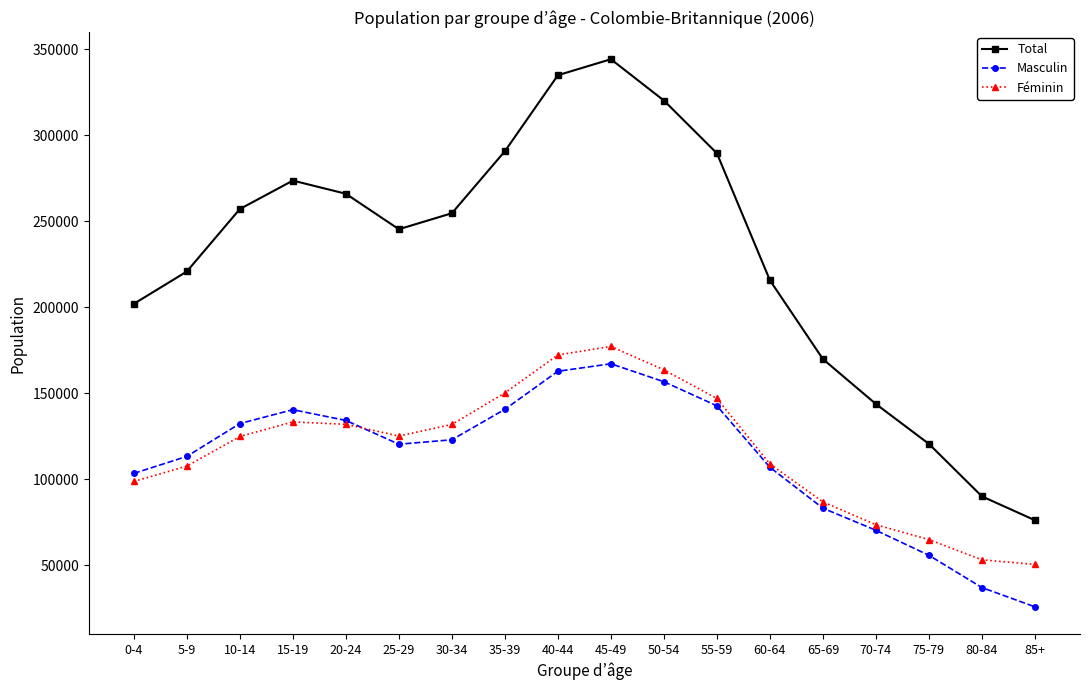

What is the difference between the maximum and minimum values in the Féminin series?

126740